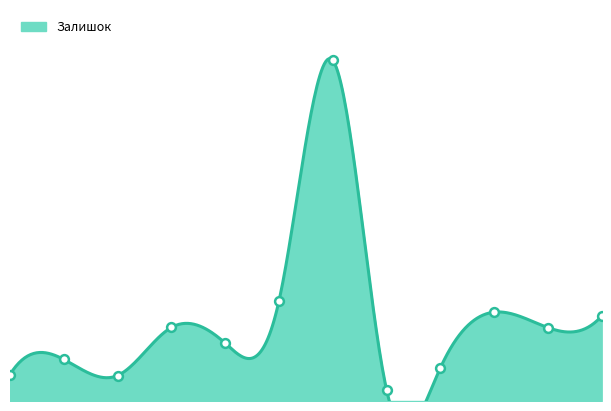

Which has a higher value, 252671900 or 252681893?

252681893